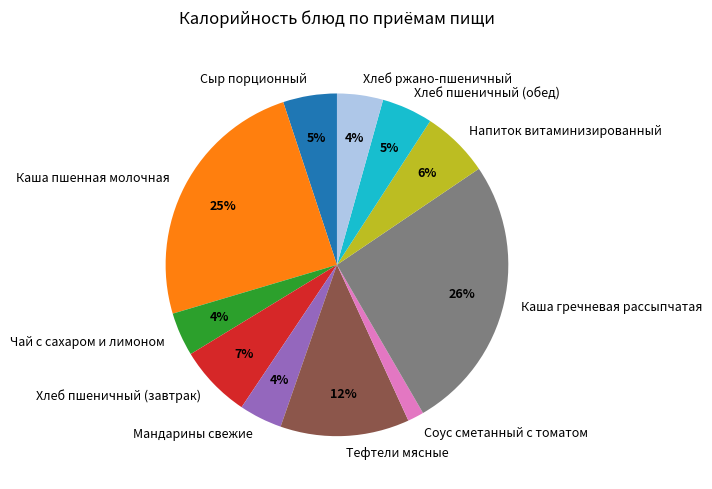

To the nearest percent, what is the combined percentage of Напиток витаминизированный and Соус сметанный с томатом?

8%